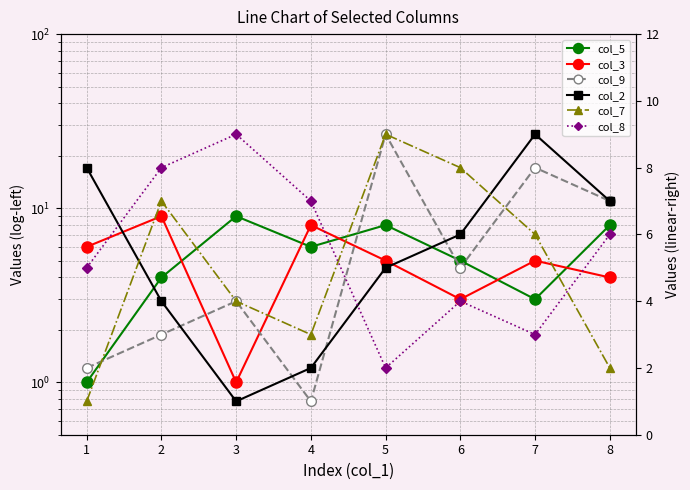

Which series has the widest spread of values?

col_5